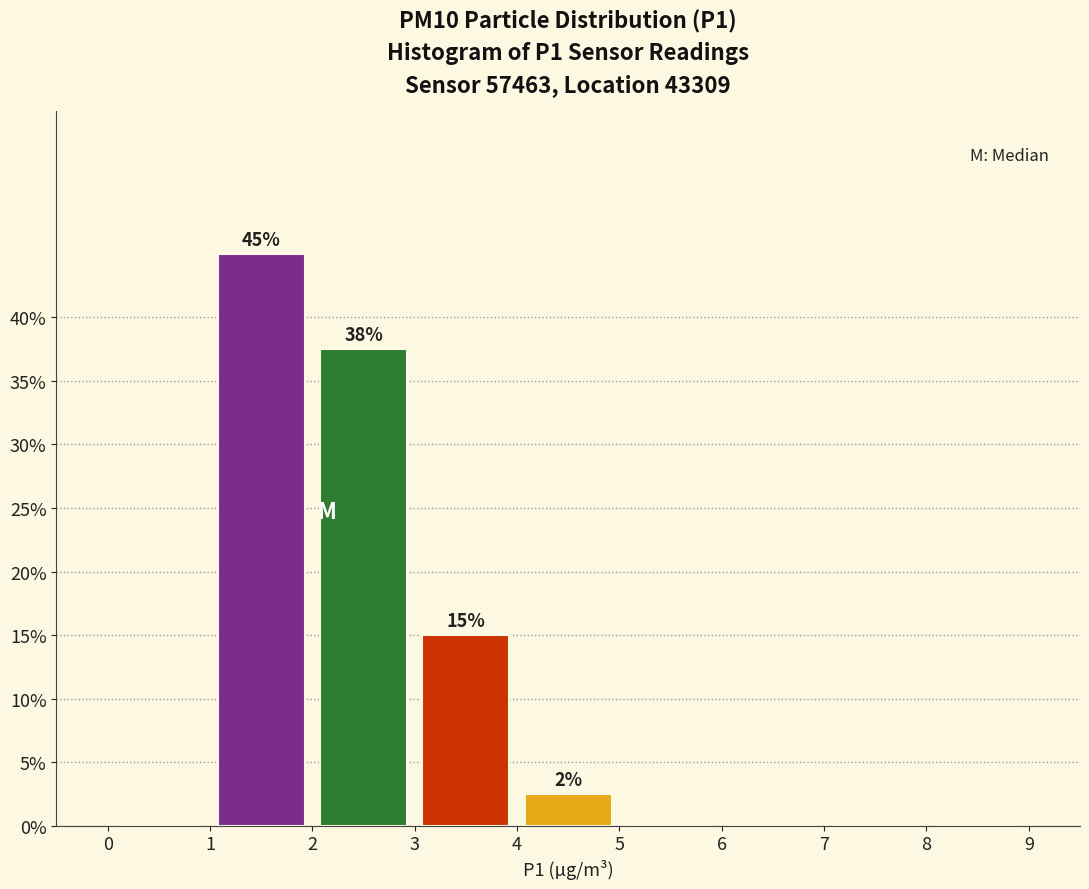

Which range on the x-axis has the tallest bar?

1 to 2